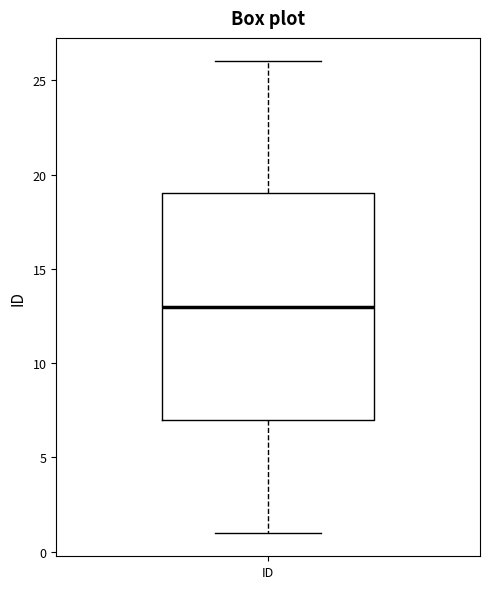

Read this box plot against the y-axis: the position of the median line, the range covered by the box, and the ends of both whiskers. The values are not printed on the chart, so give them approximately, as read against the axis.

median 13, box 7 to 19, whiskers 1 to 26